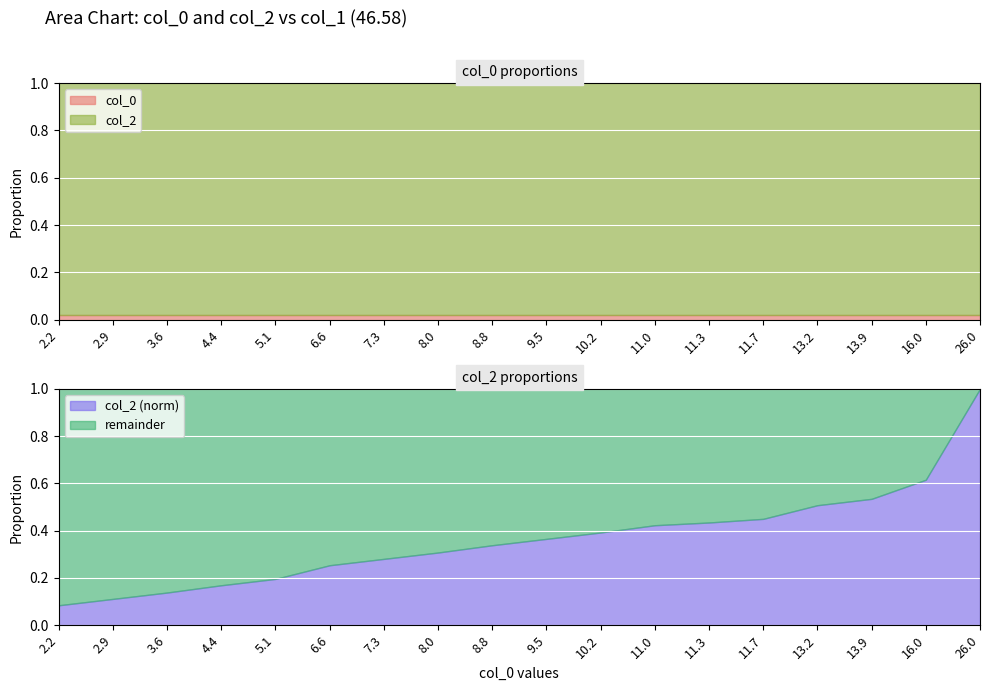

At which category does the chart reach its peak across all series?

26.0